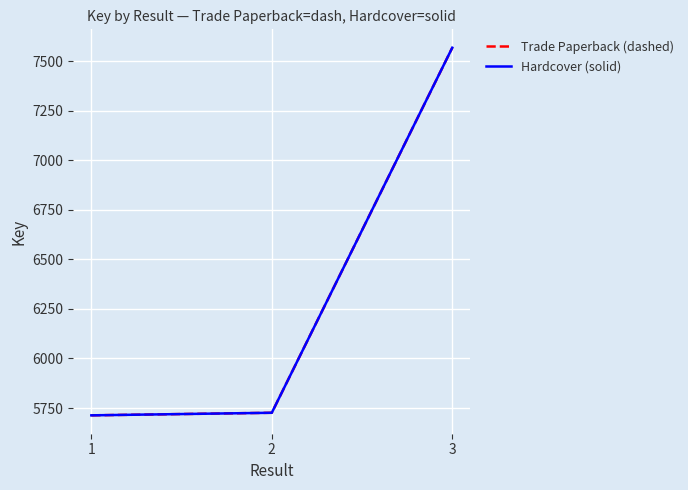

At how many categories does at least one series exceed 6512?

1